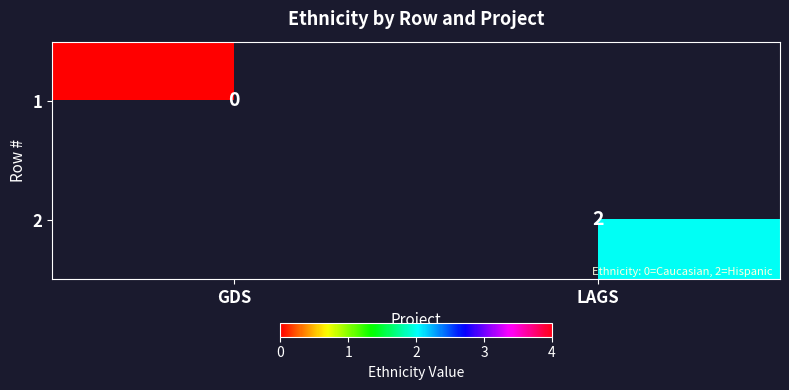

Which has a higher value, GDS or LAGS?

LAGS